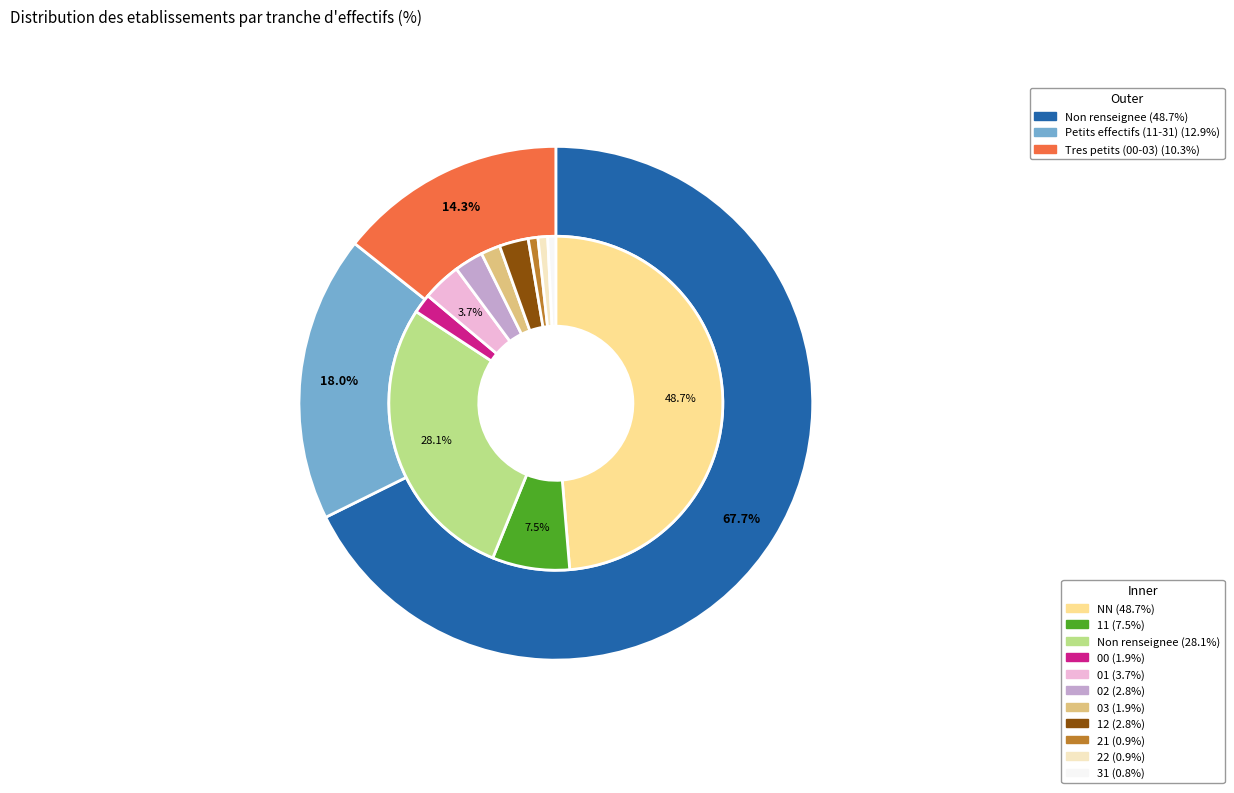

What is the largest slice in the pie chart?

NN